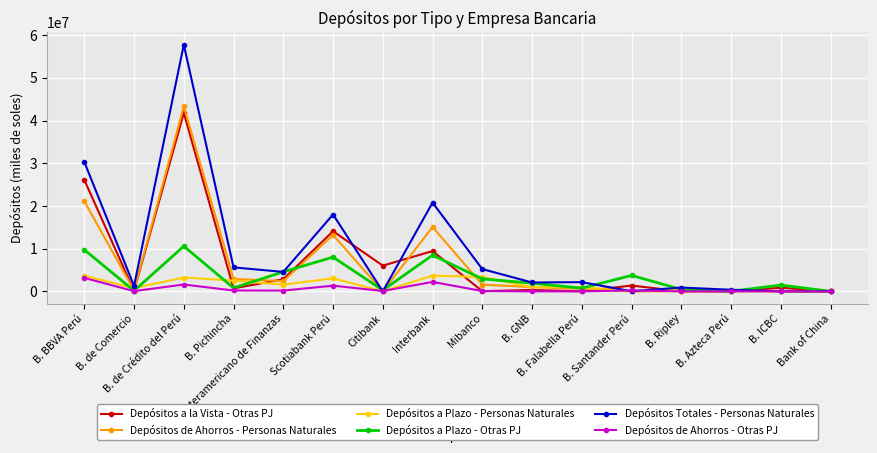

Is this an area chart (filled region under the line)?

No